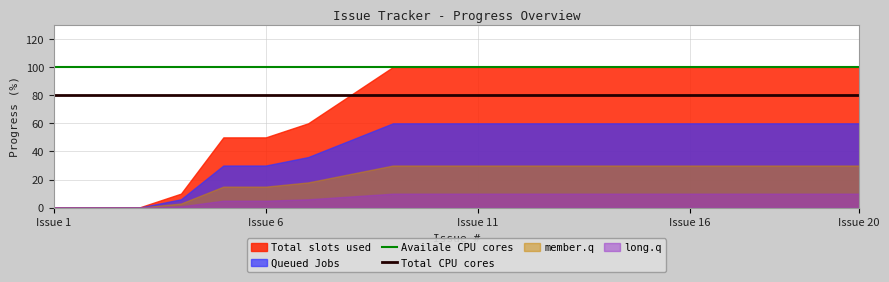

True or false: Availale CPU cores has more than 0 interior local peaks.

False